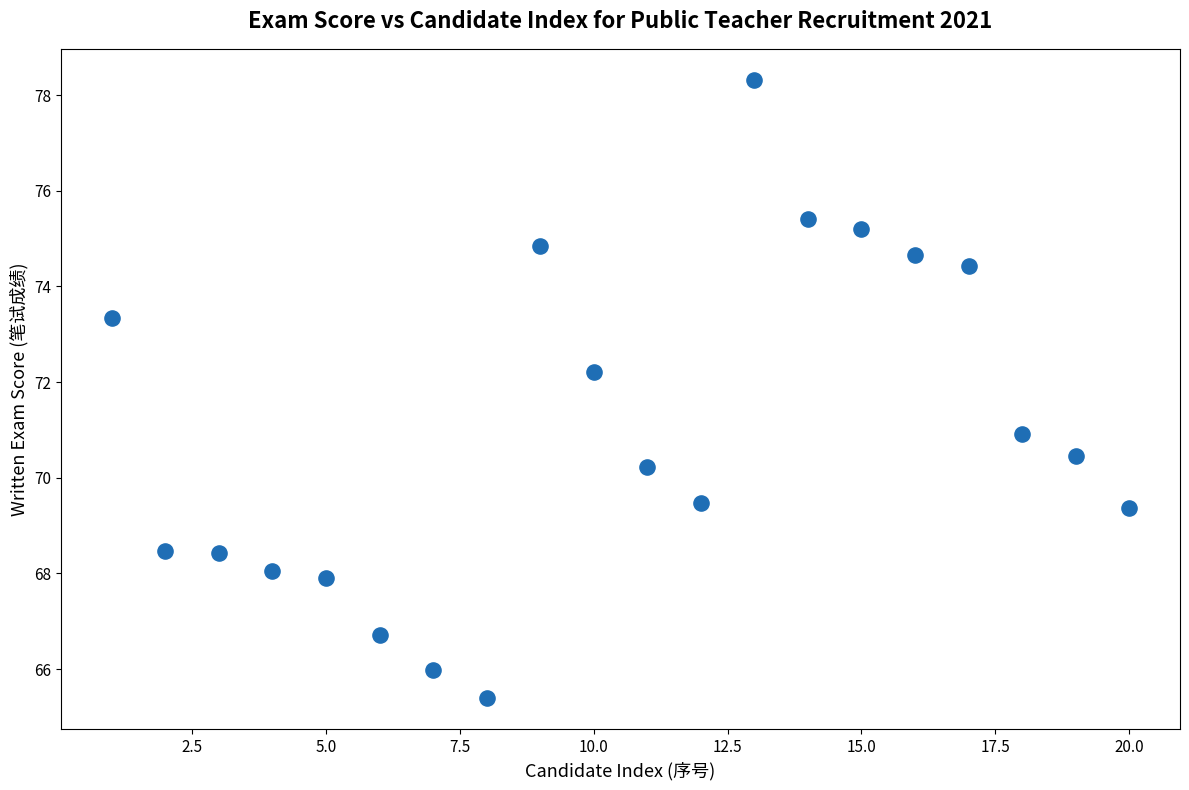

What is the range of Y values (max minus min)?

12.9